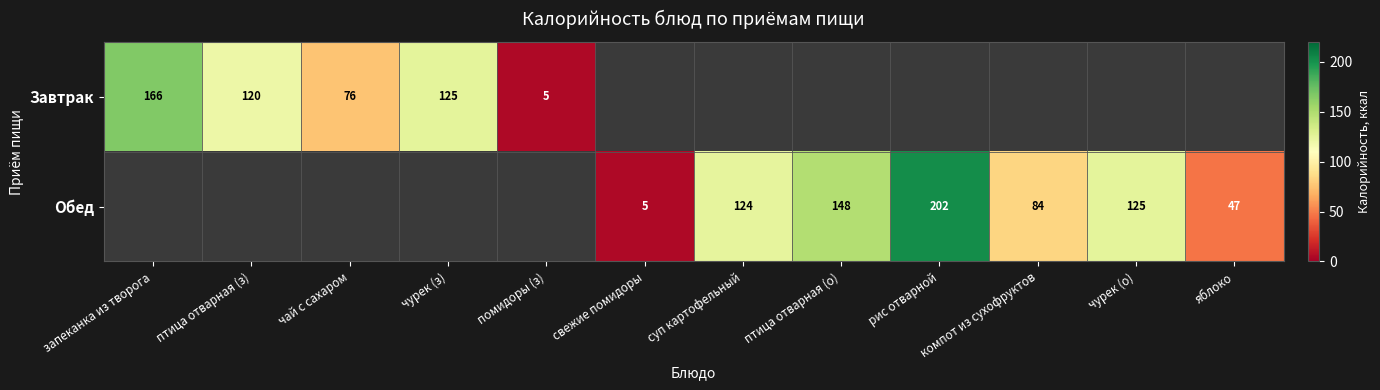

The Завтрак series shows 166 at запеканка из творога. True or false?

True